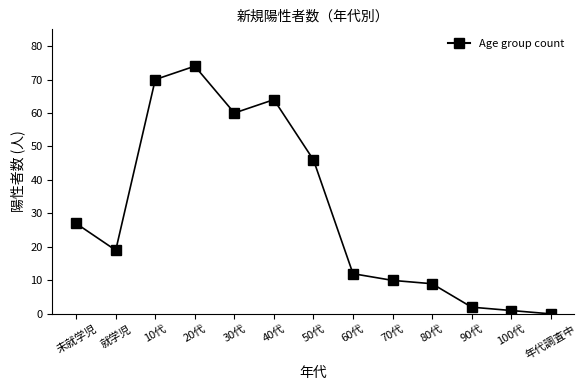

Reading left to right, list all the values displayed in this chart.

27	19	70	74	60	64	46	12	10	9	2	1	0